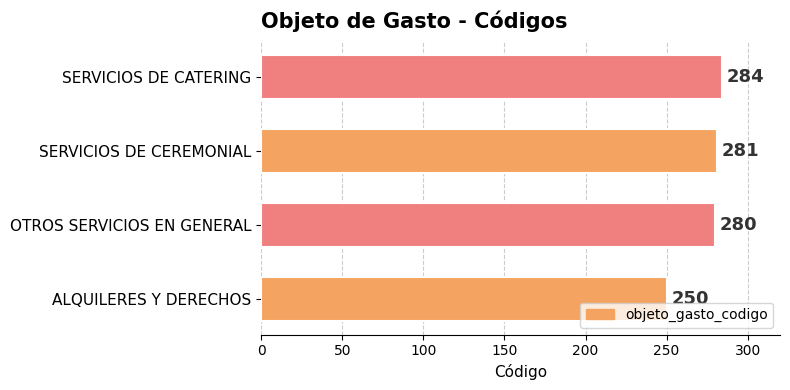

True or false: the data shows 281 at SERVICIOS DE CEREMONIAL.

True